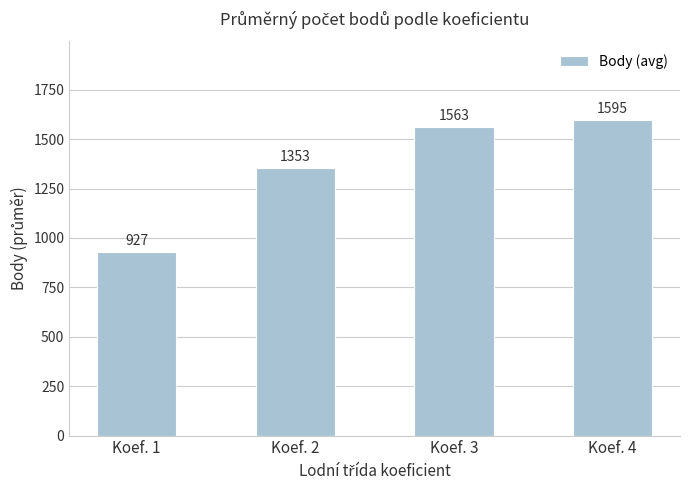

At which label is the value closest to 1261?

Koef. 2